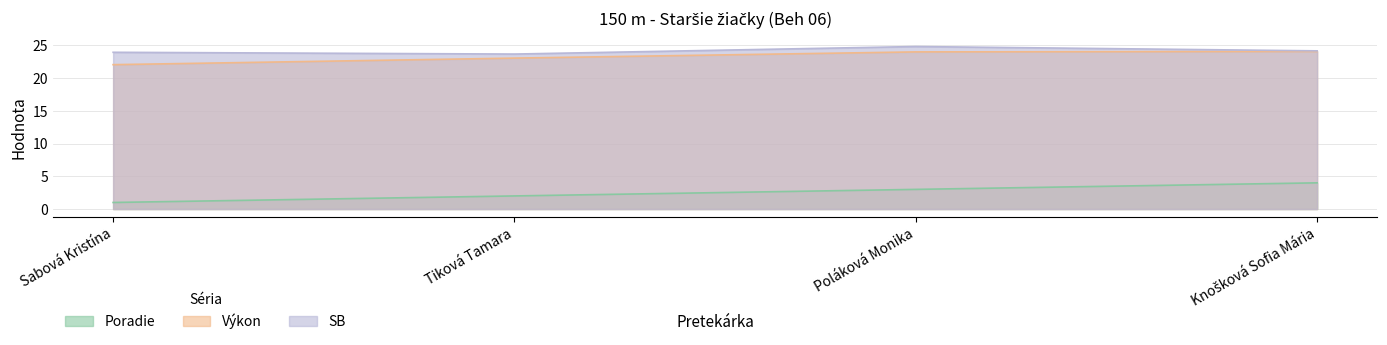

How many lines are shown in the chart?

3